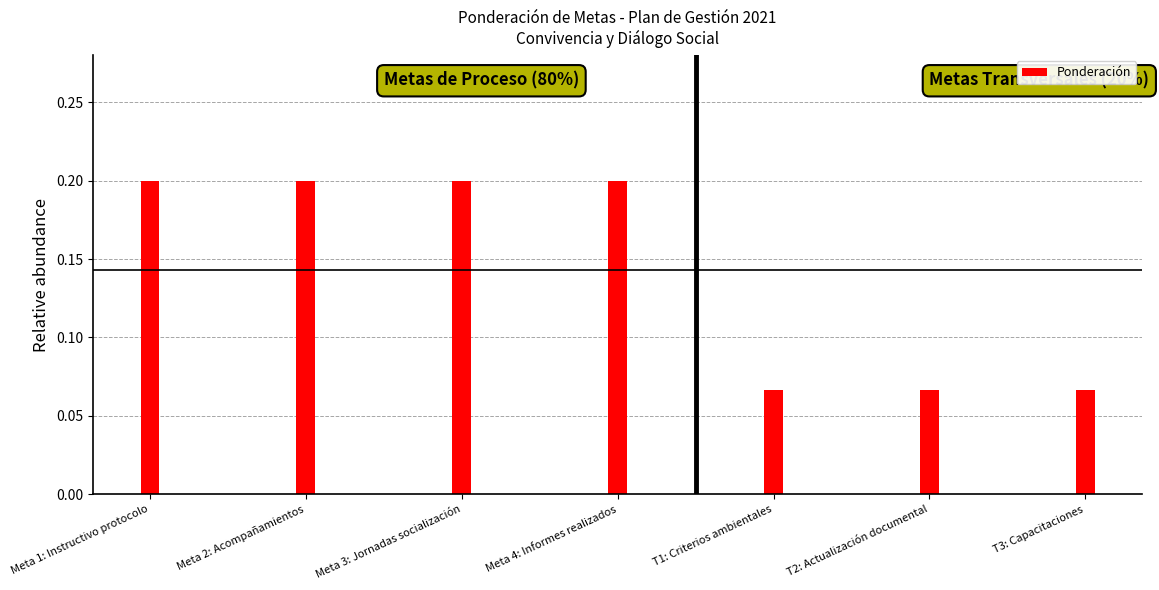

What is the sum of all values?

1.0